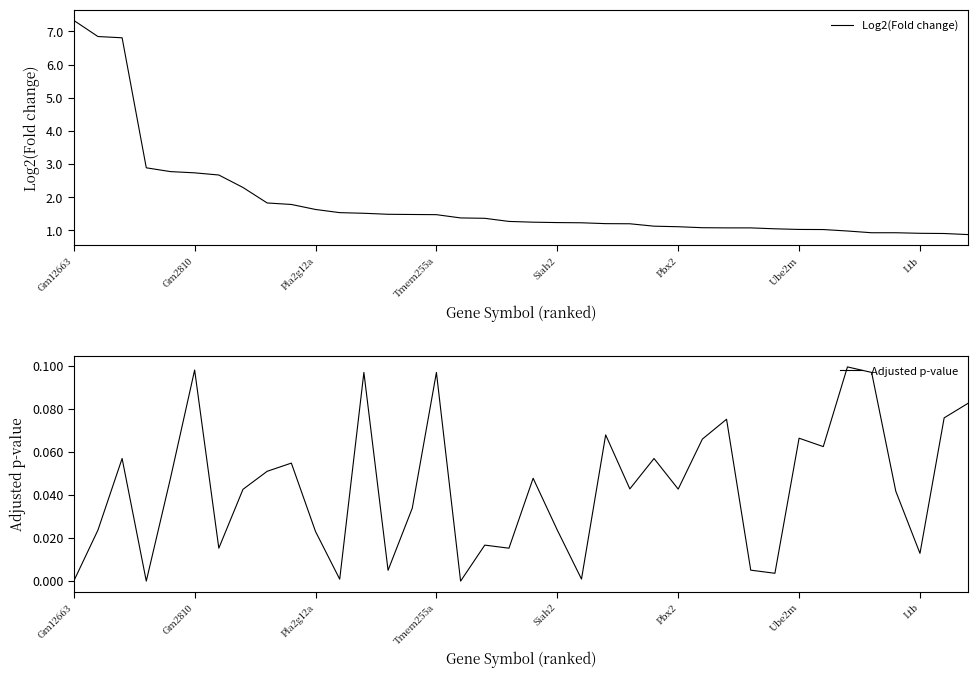

The value of Adjusted p-value at 26 is 0.1. True or false?

False